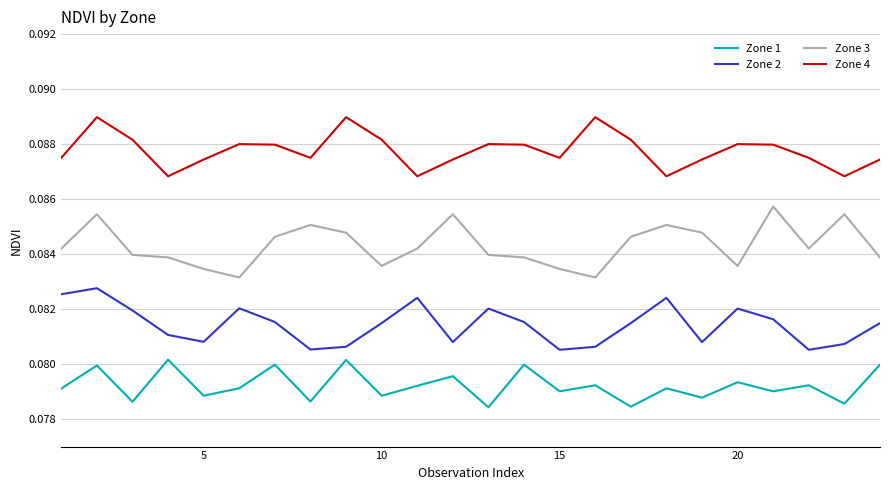

Which series has the largest total across all categories?

Zone 4